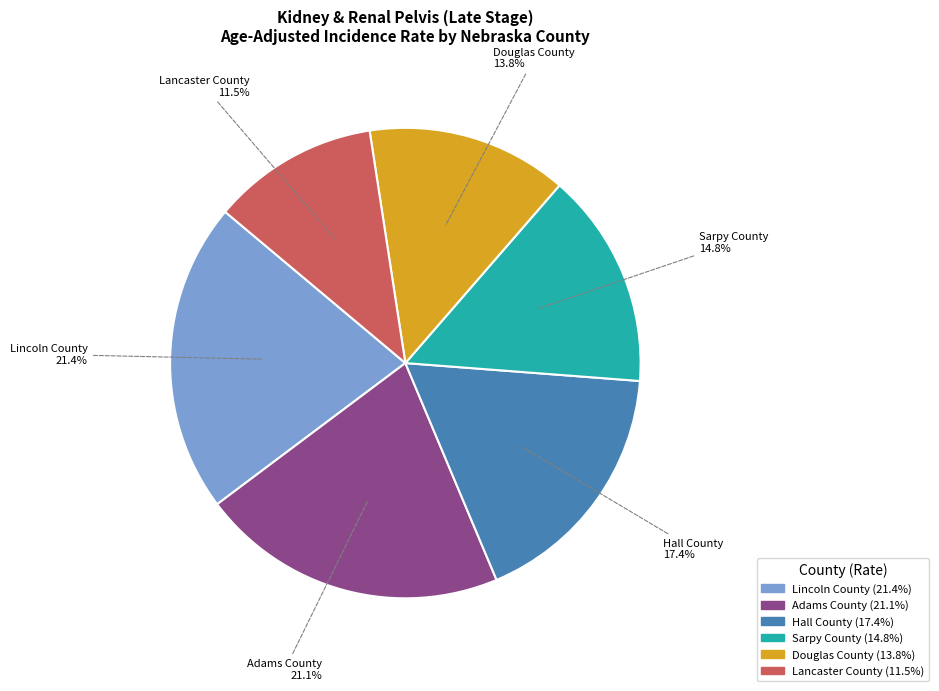

Does Sarpy County account for over 50% of the chart?

No